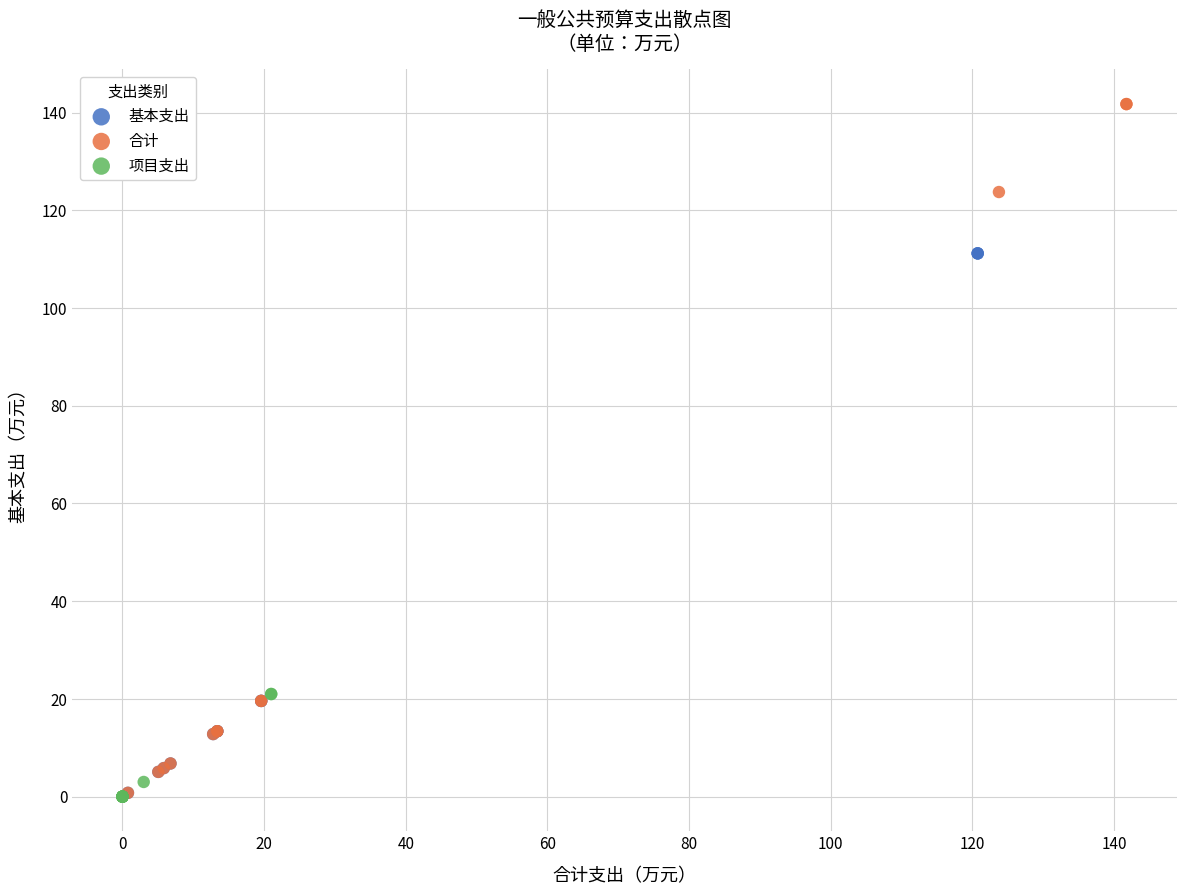

Which series has the widest spread of Y values?

合计